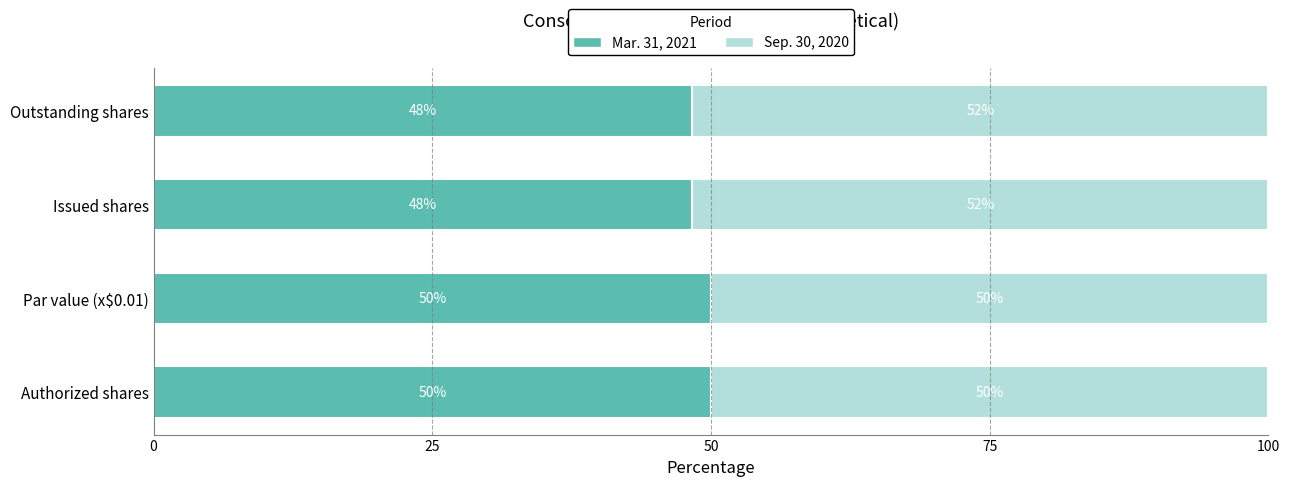

The value of Mar. 31, 2021 at Issued shares is 70.2. True or false?

False